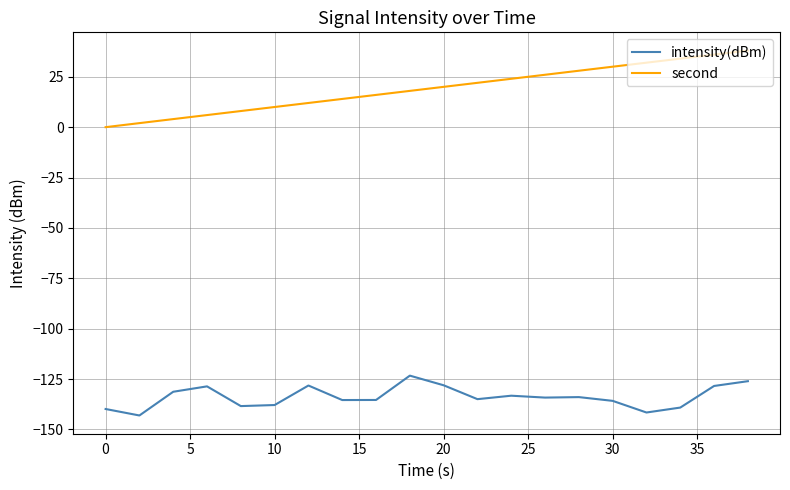

Which series has the largest total across all categories?

second